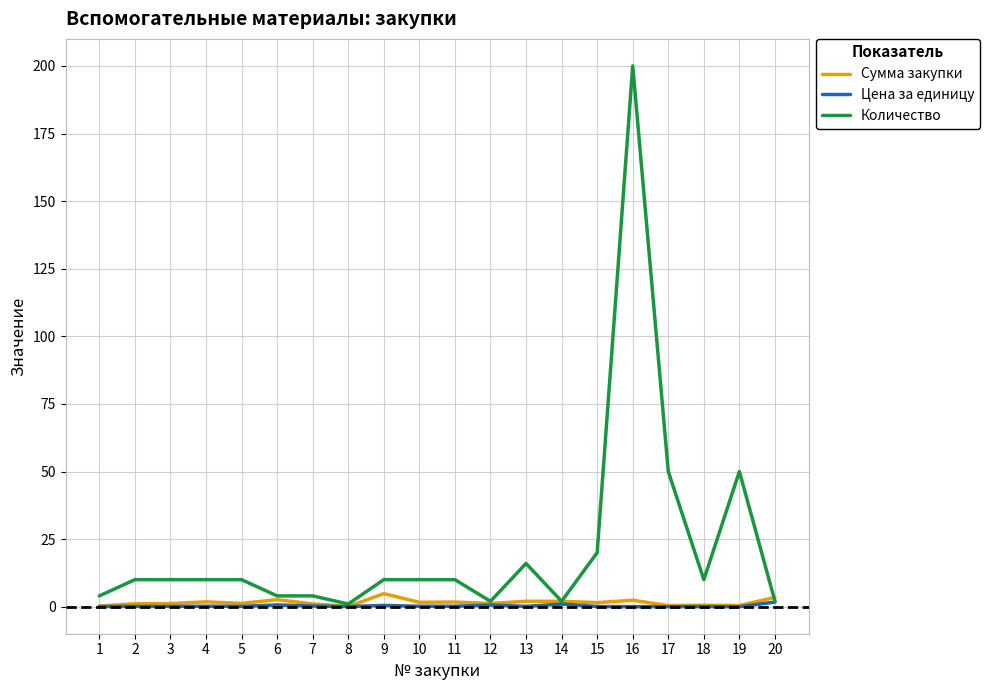

The value of Цена за единицу at 12 is 0.6. True or false?

True